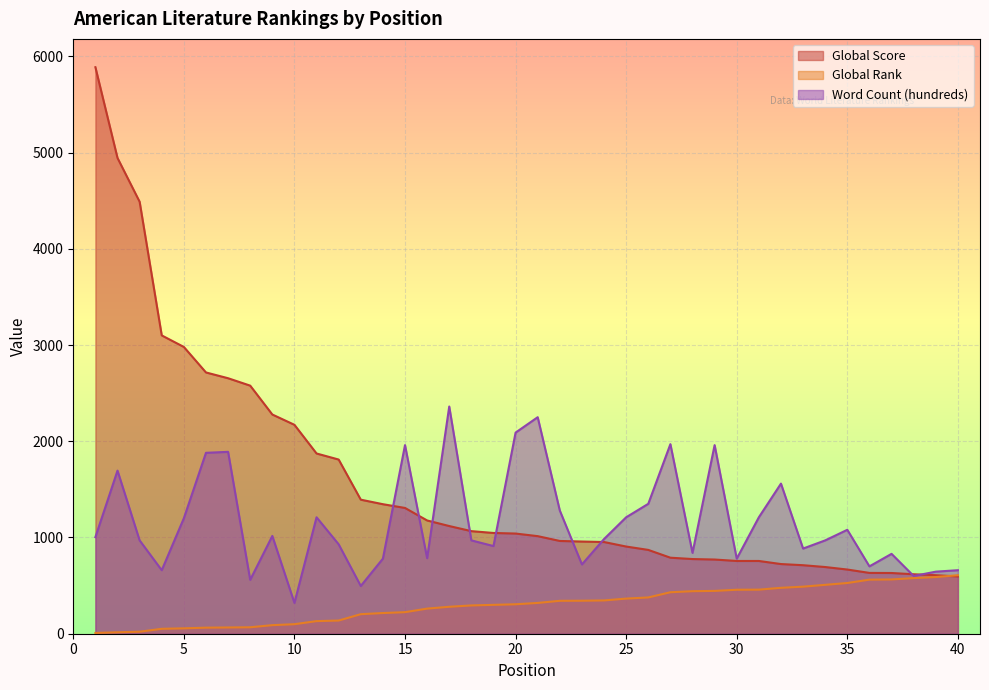

What is the difference between the second highest and minimum values in the Global Rank series?

581